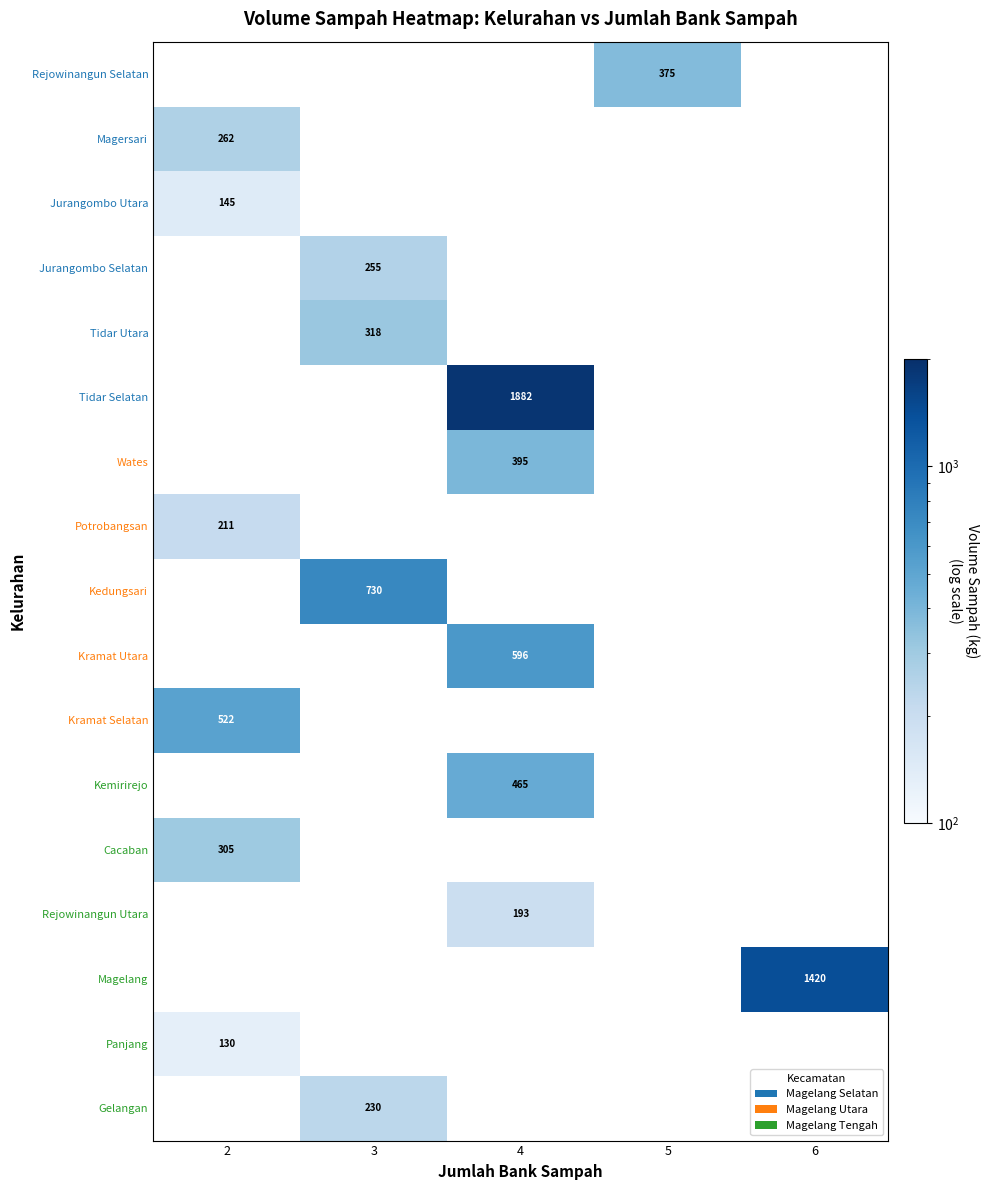

Is it true that Kramat Selatan equals 315 at 2?

False